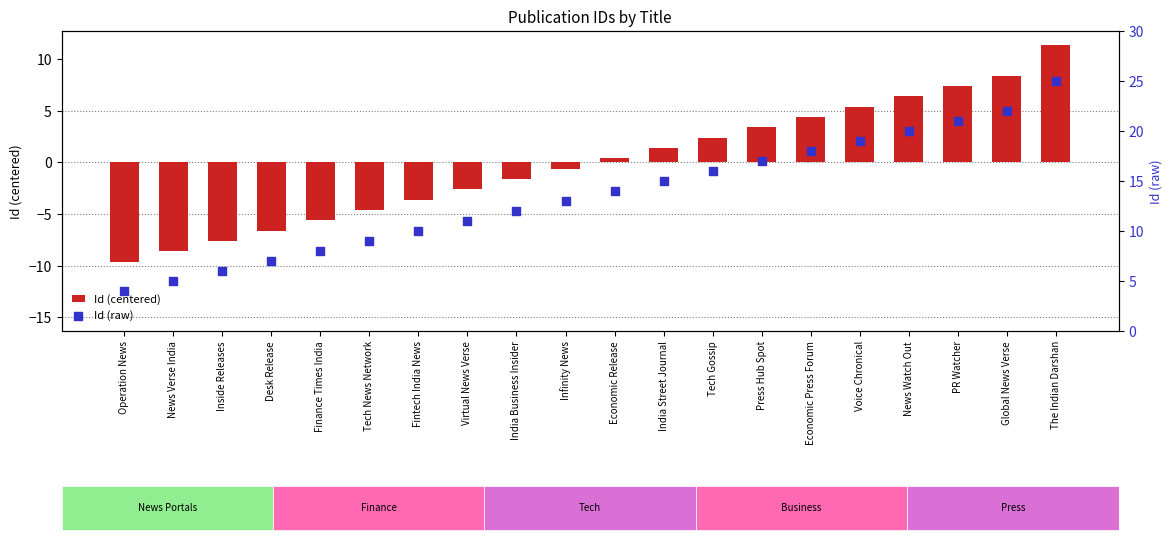

Which series has the widest spread of Y values?

Id (centered)